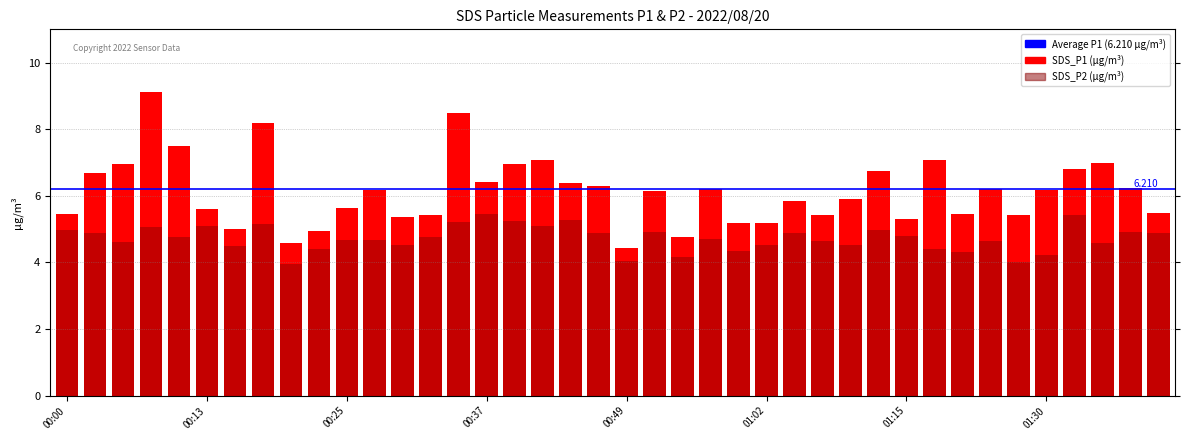

Which series changed the most between 00:10 and 00:25?

SDS_P1